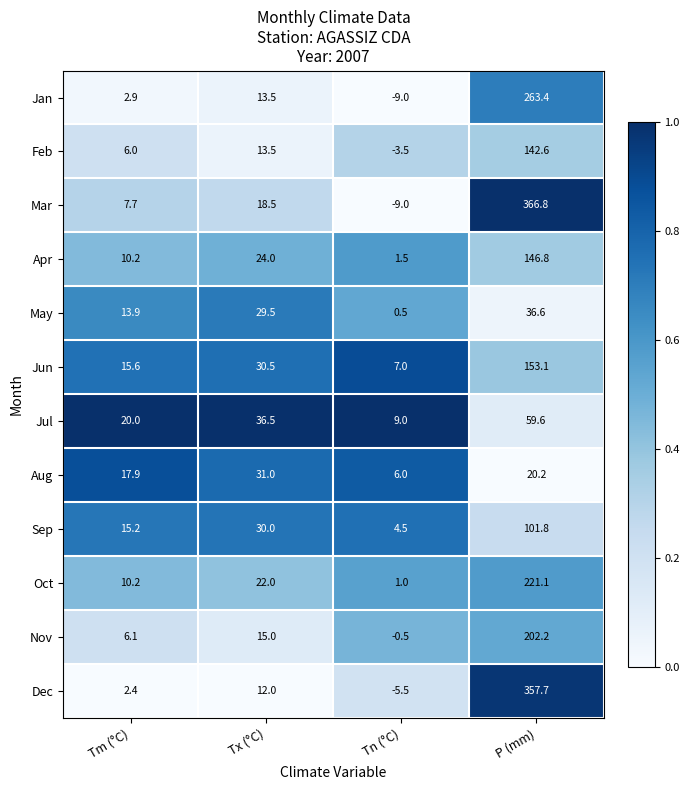

Which category has the lowest value across all series?

Tn (°C)